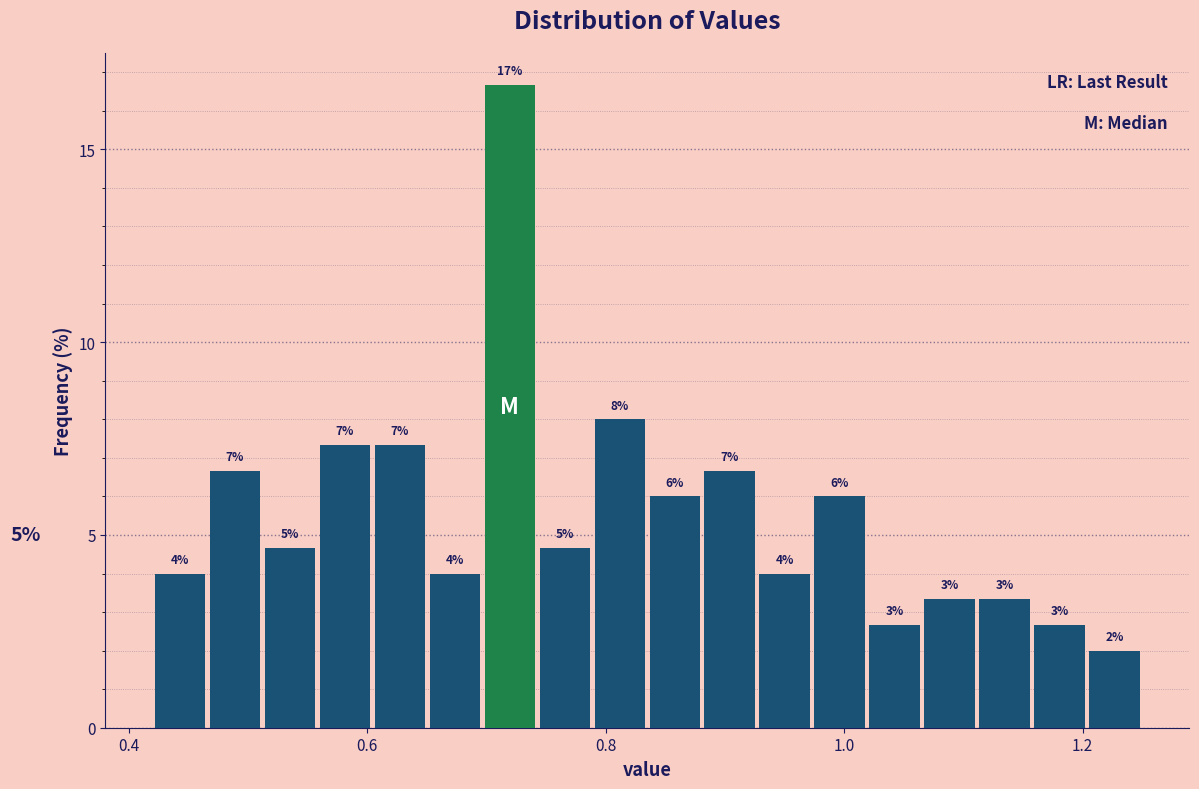

Read against the x-axis, roughly where is the centre of the tallest bar?

0.72